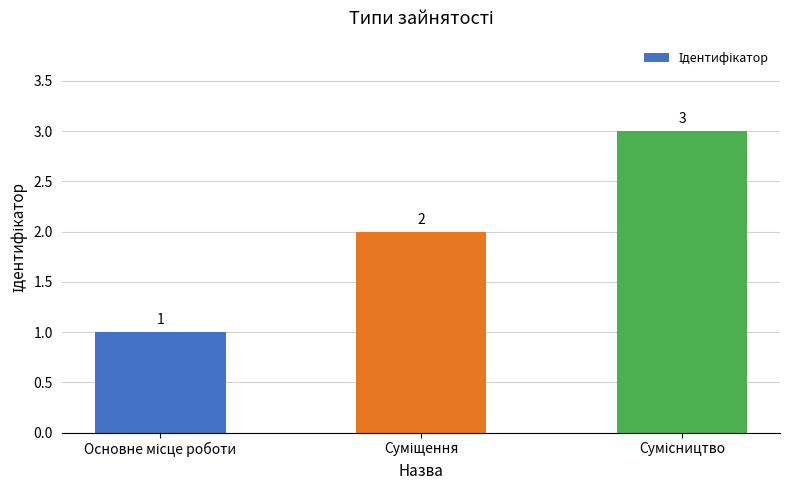

What is the value of the 1st bar from the left?

1